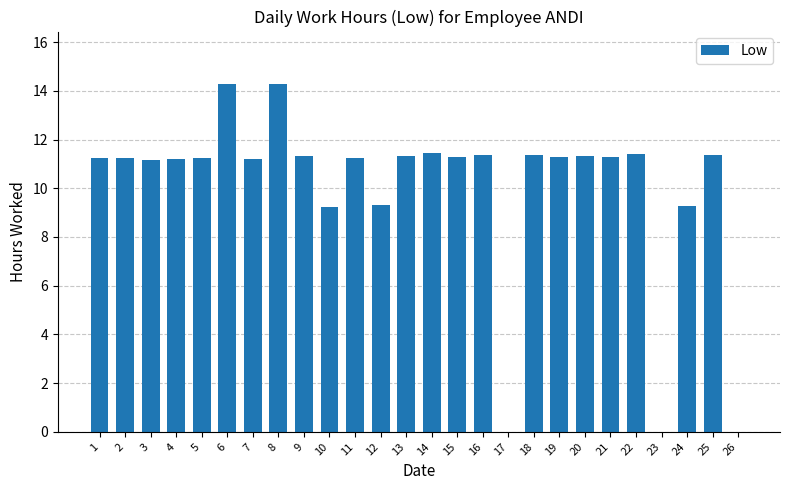

The value at 6 is 14.3. True or false?

True